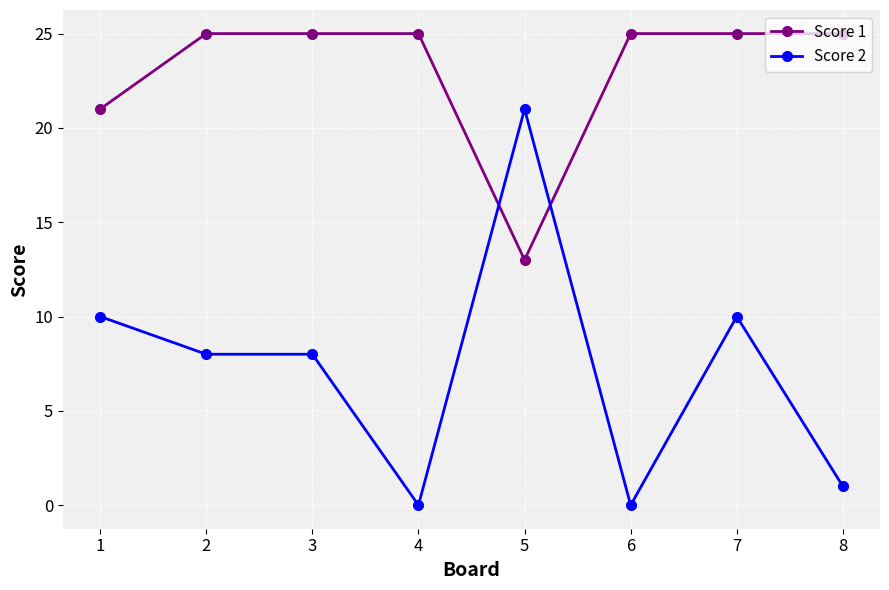

What is the difference between the maximum and minimum values in the Score 2 series?

21